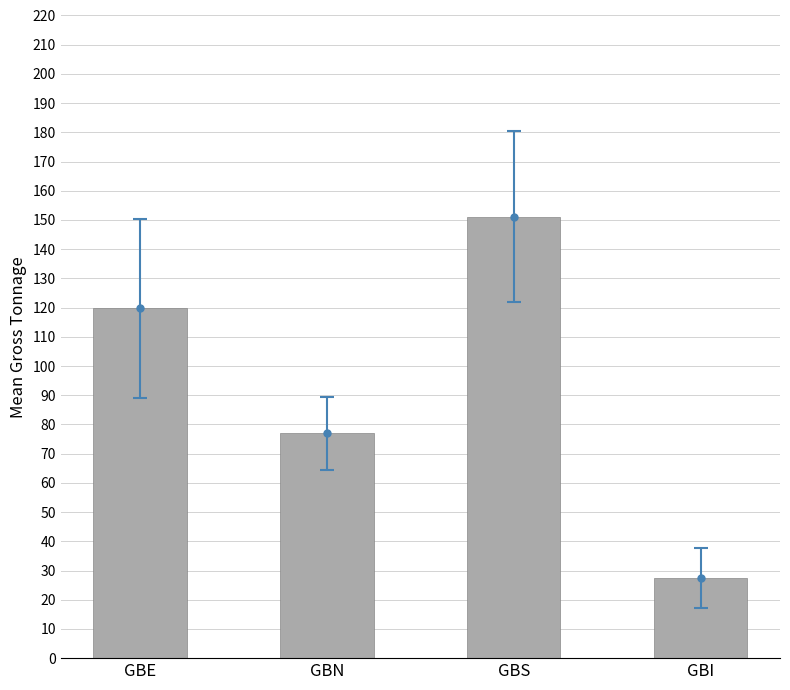

At which category does the chart reach its peak across all series?

GBS